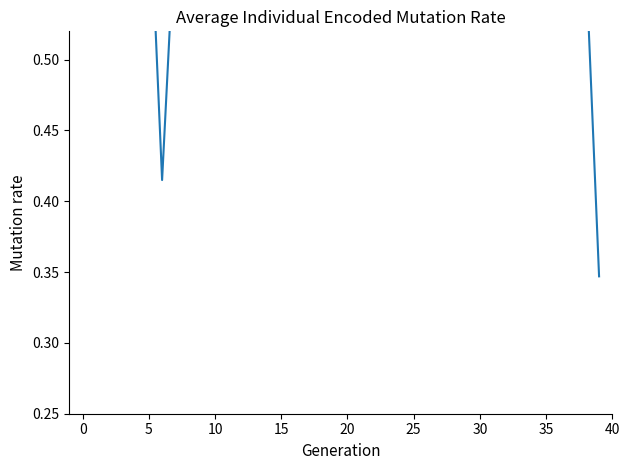

What is the label of the 27th point from the right?

13